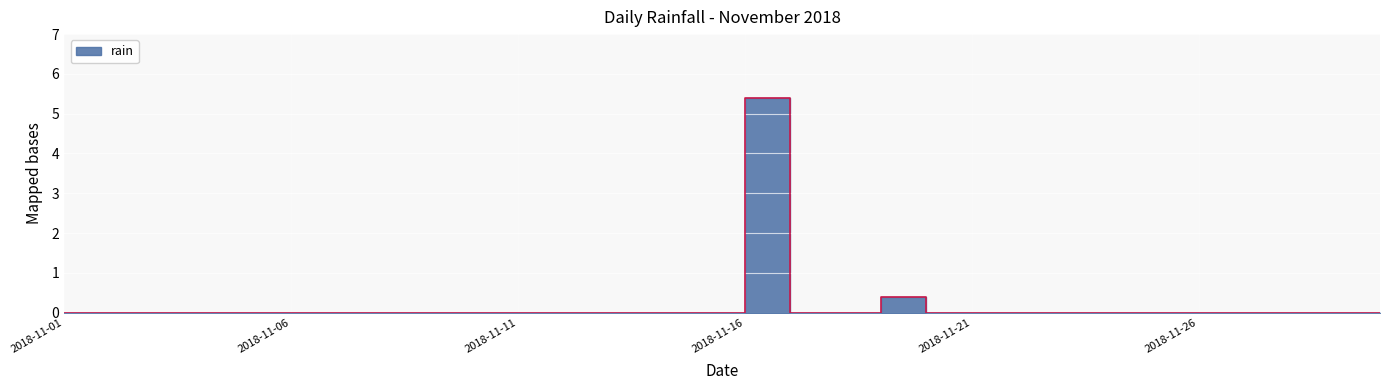

What is the maximum value shown in the chart?

5.4